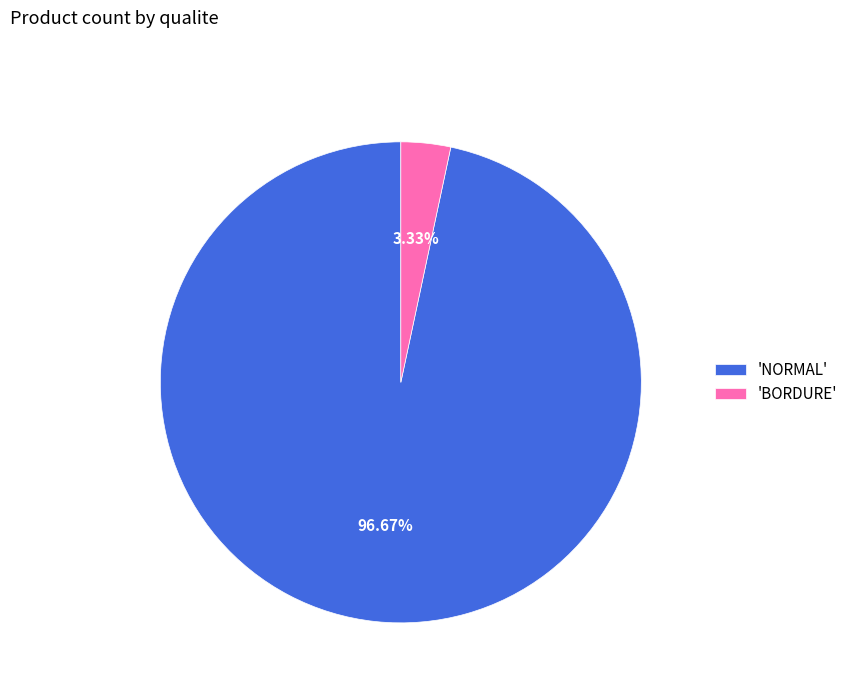

Which slice is the largest?

'NORMAL'